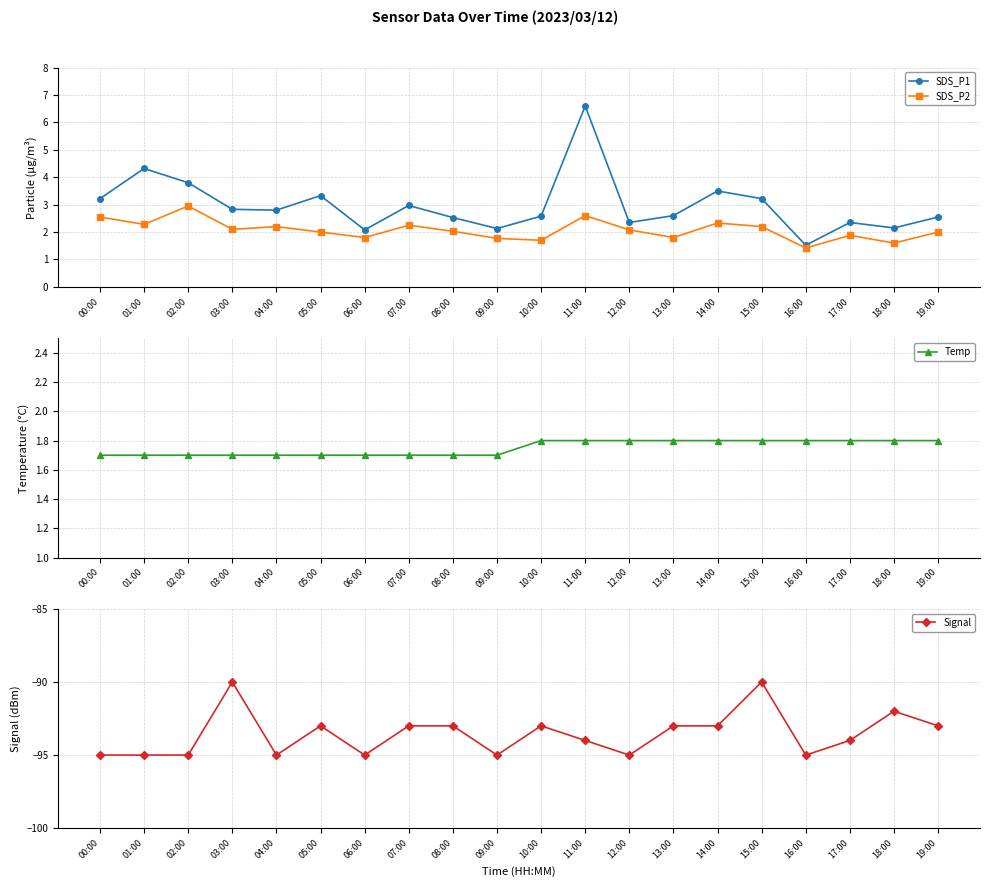

What is the label of the 7th point from the right?

13:00